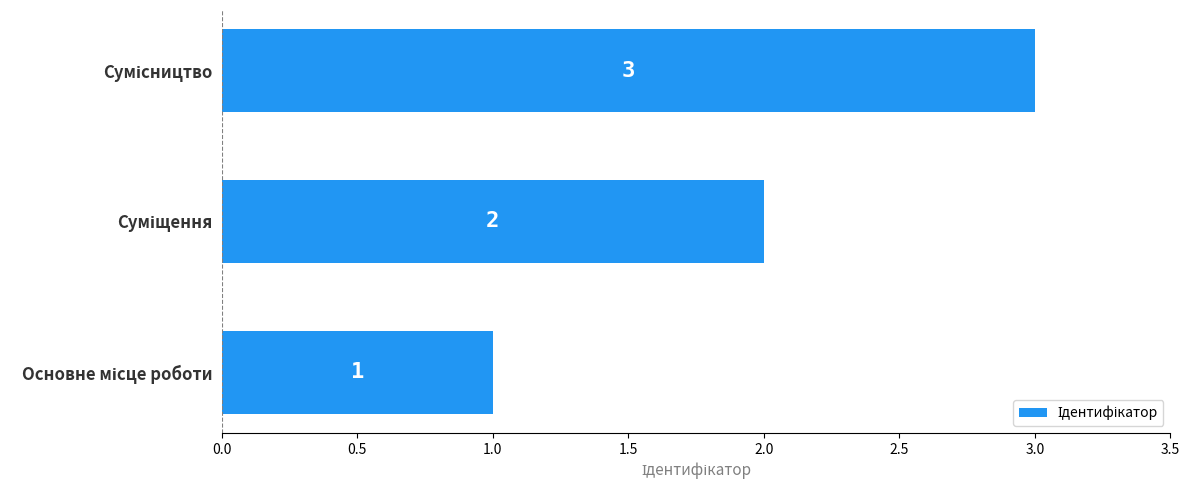

How many values are between 1 and 3?

3